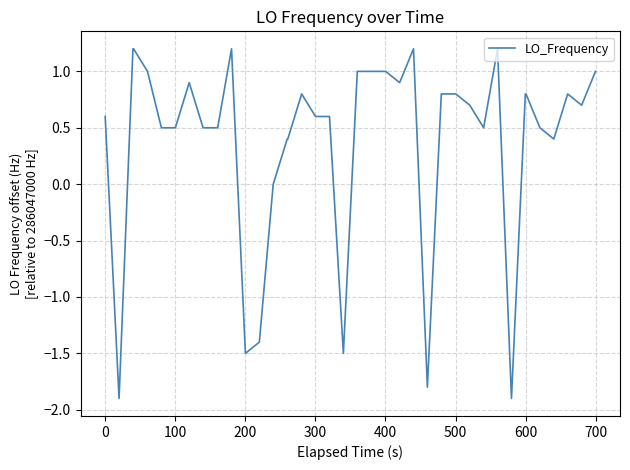

What is the greatest value displayed?

1.2